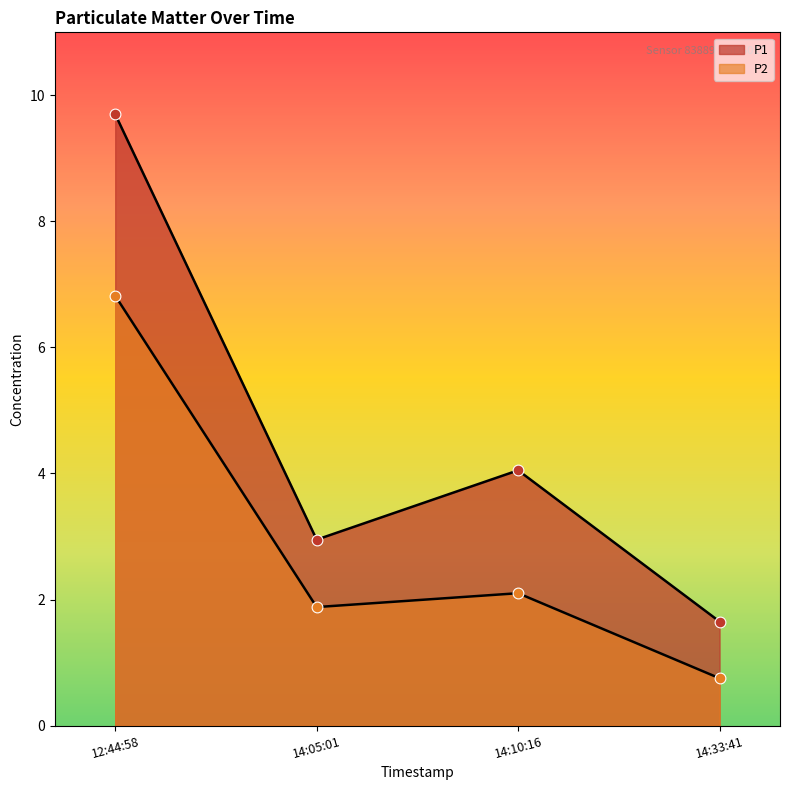

At how many categories does at least one series exceed 8?

1